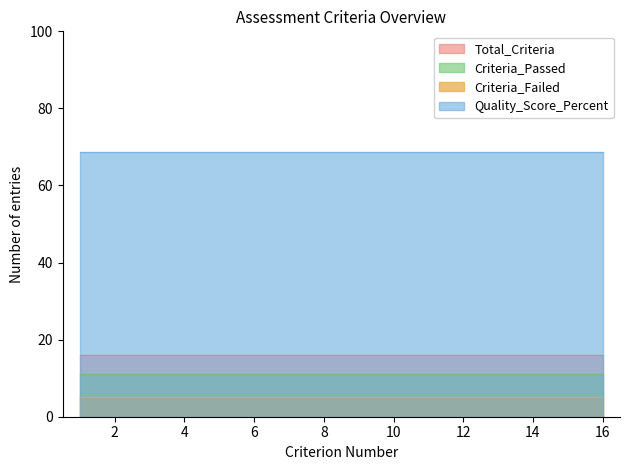

Reading right to left, transcribe all the data shown in this chart.

Total_Criteria: 16=16.0	15=16.0	14=16.0	13=16.0	12=16.0	11=16.0	10=16.0	9=16.0	8=16.0	7=16.0	6=16.0	5=16.0	4=16.0	3=16.0	2=16.0	1=16.0
Criteria_Passed: 16=11.0	15=11.0	14=11.0	13=11.0	12=11.0	11=11.0	10=11.0	9=11.0	8=11.0	7=11.0	6=11.0	5=11.0	4=11.0	3=11.0	2=11.0	1=11.0
Criteria_Failed: 16=5.0	15=5.0	14=5.0	13=5.0	12=5.0	11=5.0	10=5.0	9=5.0	8=5.0	7=5.0	6=5.0	5=5.0	4=5.0	3=5.0	2=5.0	1=5.0
Quality_Score_Percent: 16=68.8	15=68.8	14=68.8	13=68.8	12=68.8	11=68.8	10=68.8	9=68.8	8=68.8	7=68.8	6=68.8	5=68.8	4=68.8	3=68.8	2=68.8	1=68.8